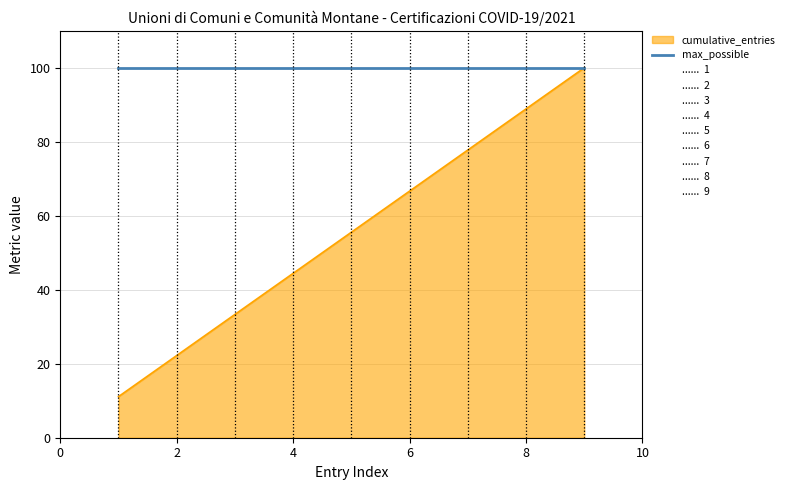

Which series has the largest range (max minus min)?

cumulative_entries